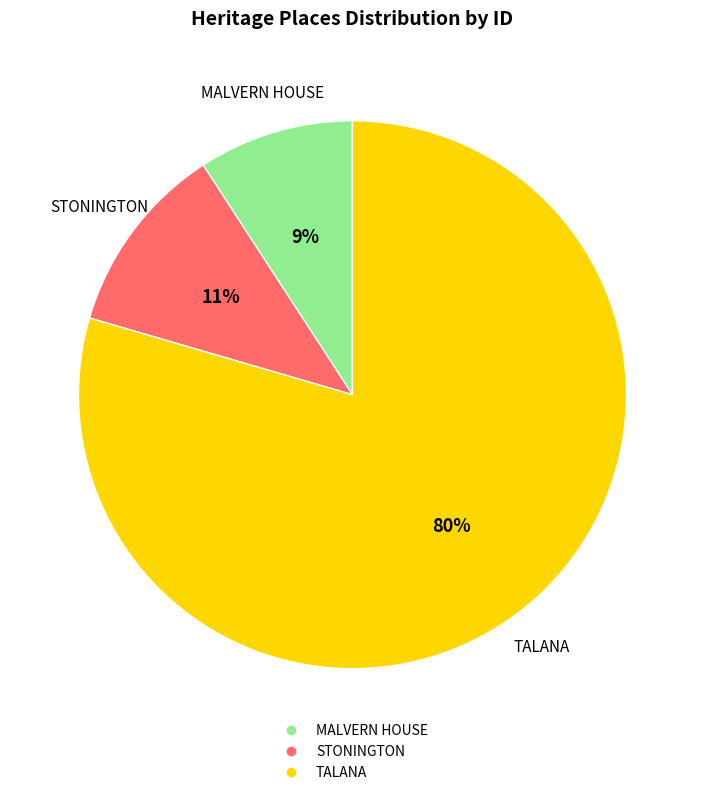

How many segments does this pie chart have?

3